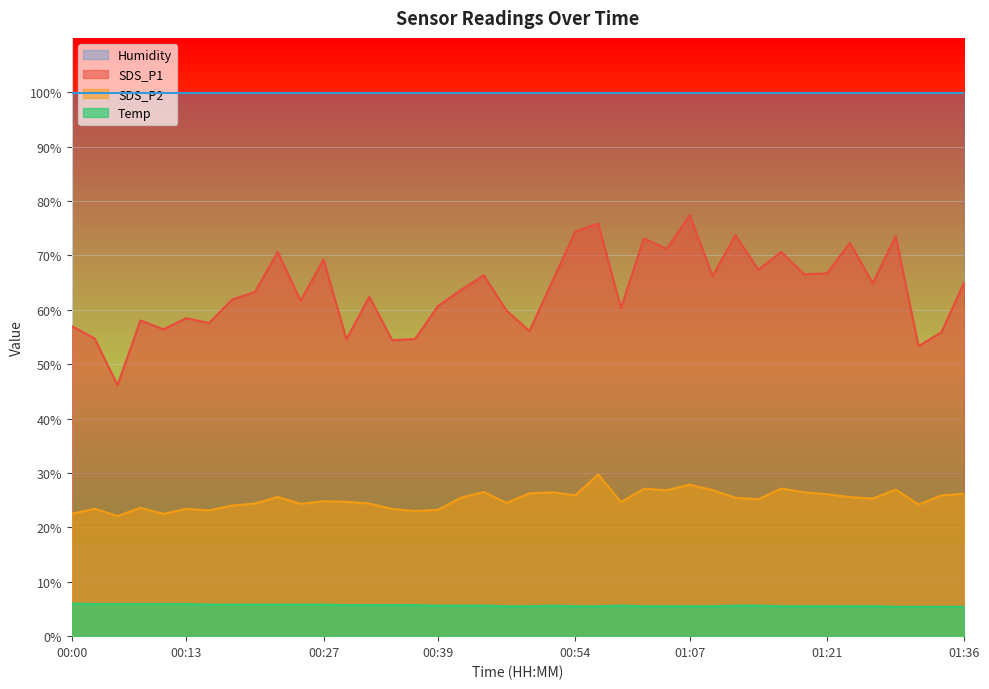

What is the label of the 6th point from the left?

00:13